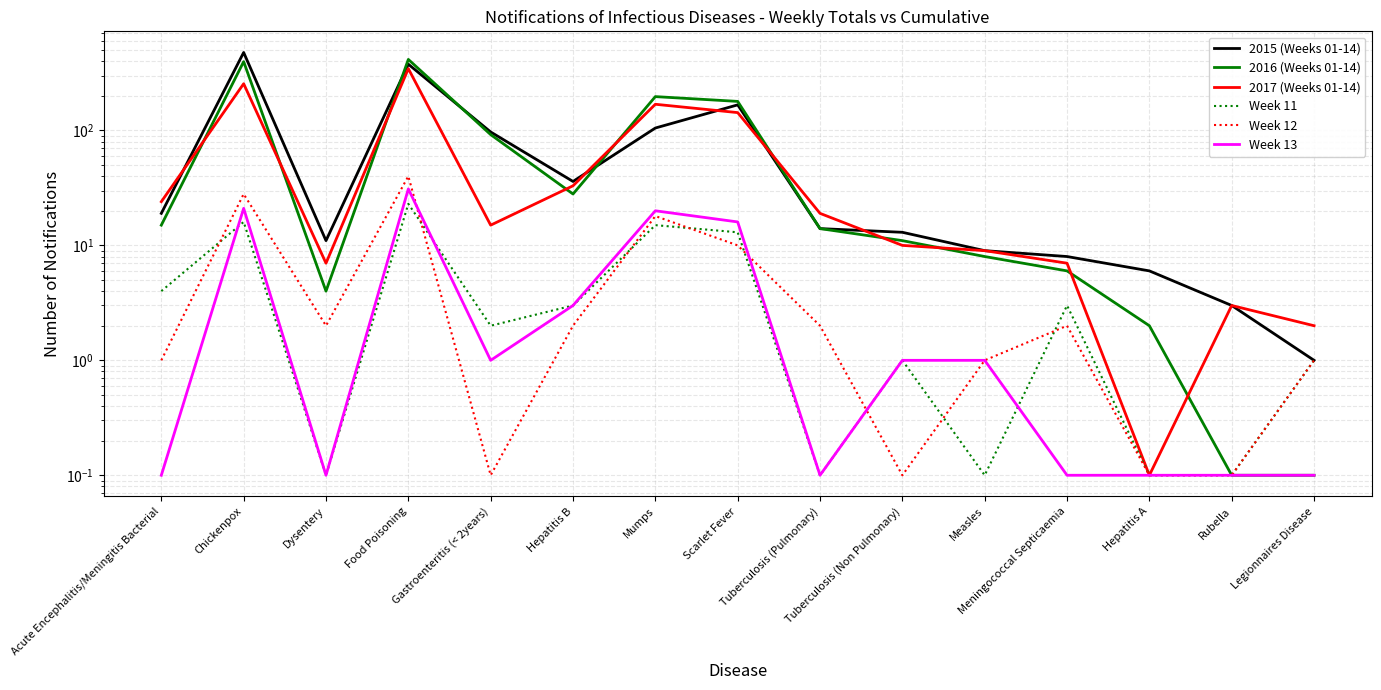

True or false: Week 13 and 2017 (Weeks 01-14) intersect in this chart.

False